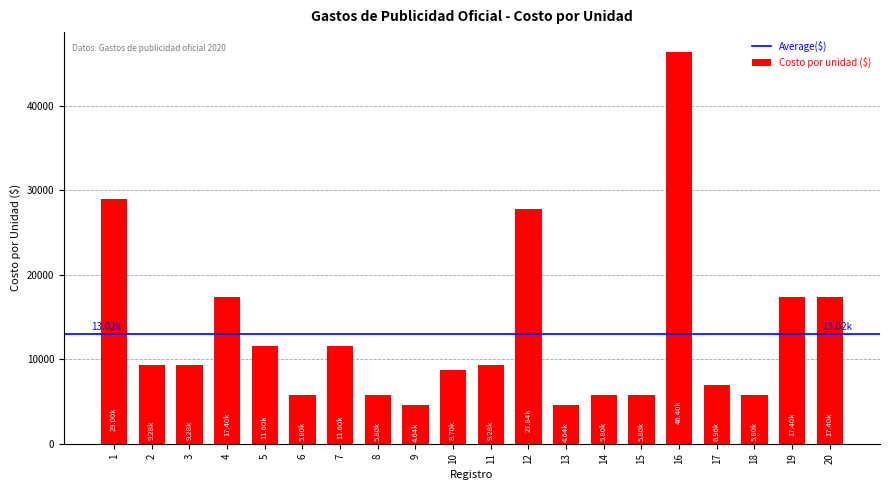

What is the sum of the values at 20 and 1?

46400